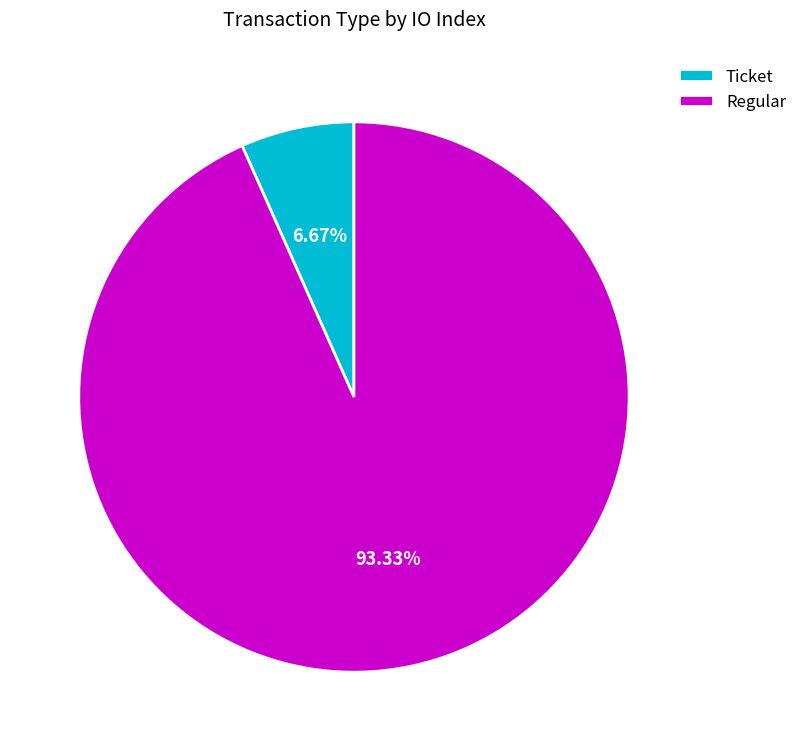

To the nearest percent, what is the difference between the Ticket and Regular slice percentages?

87%